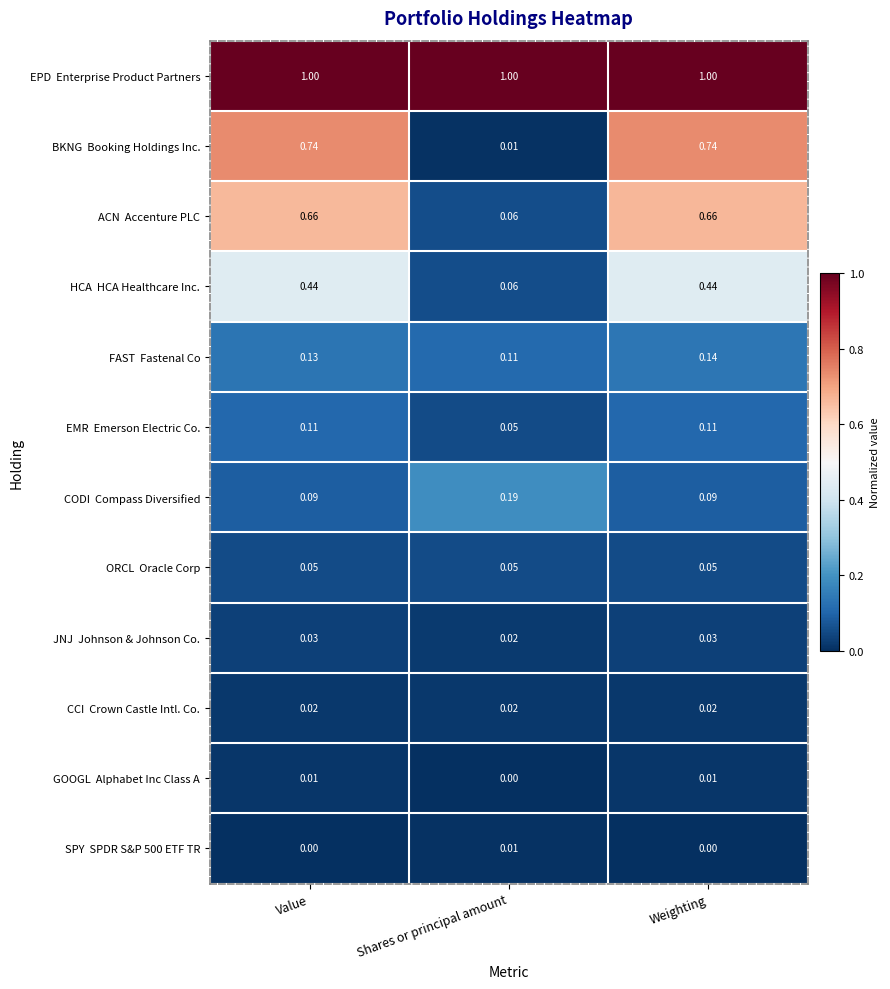

At which category is the sum across all series the highest?

Weighting